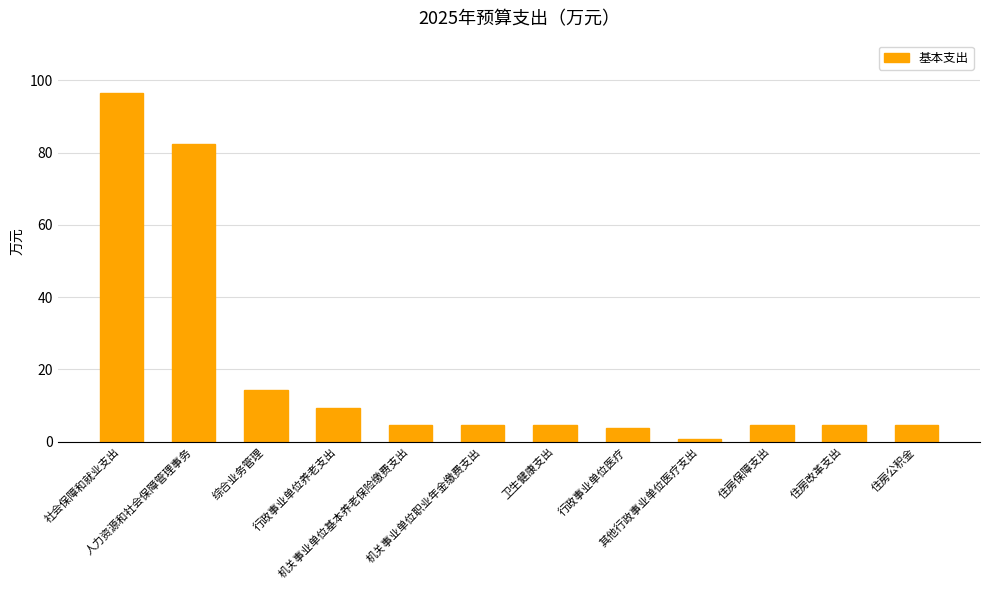

What is the change in value from 人力资源和社会保障管理事务 to 行政事业单位医疗?

-78.6